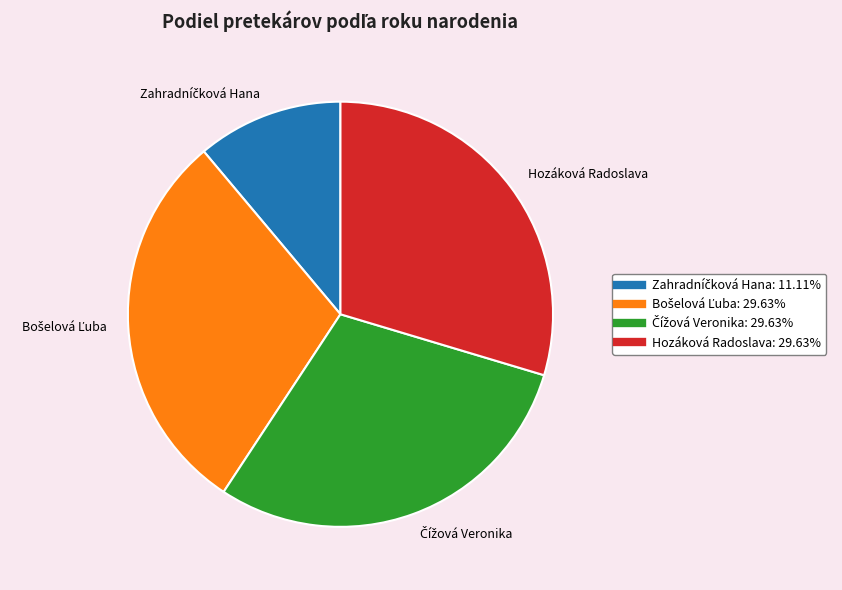

Is there a majority slice in this chart?

No